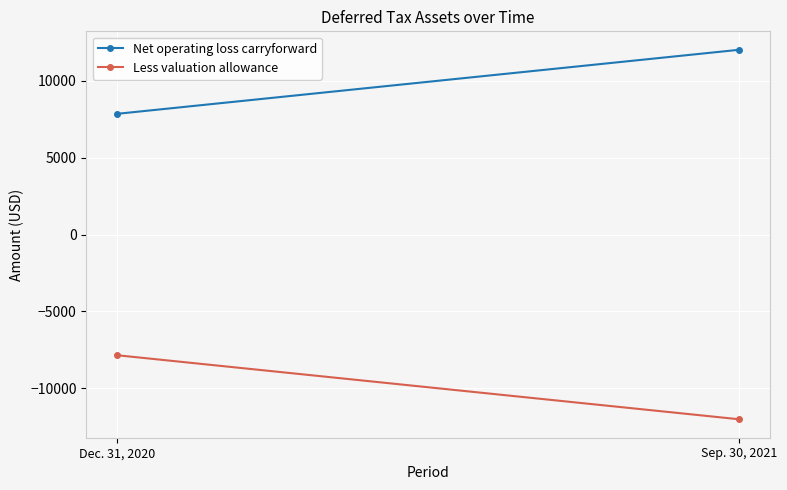

At how many categories does at least one series exceed -11025?

2